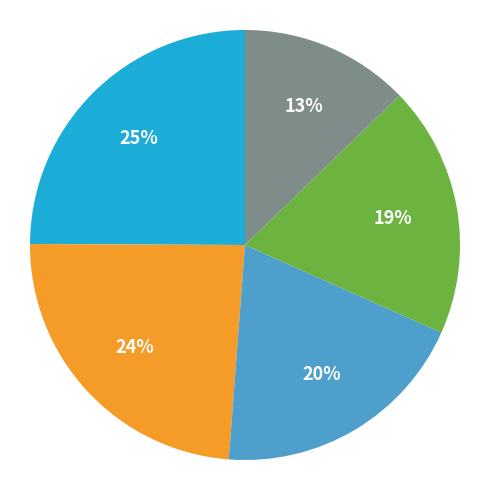

Is there any slice that represents more than half of the pie?

No